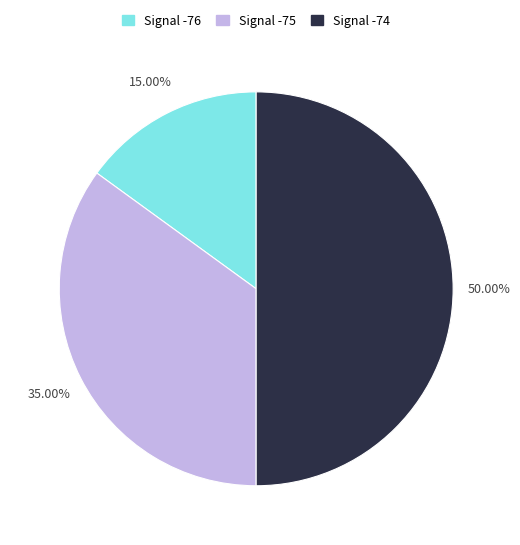

Between Signal -74 and Signal -76, which is larger?

Signal -74